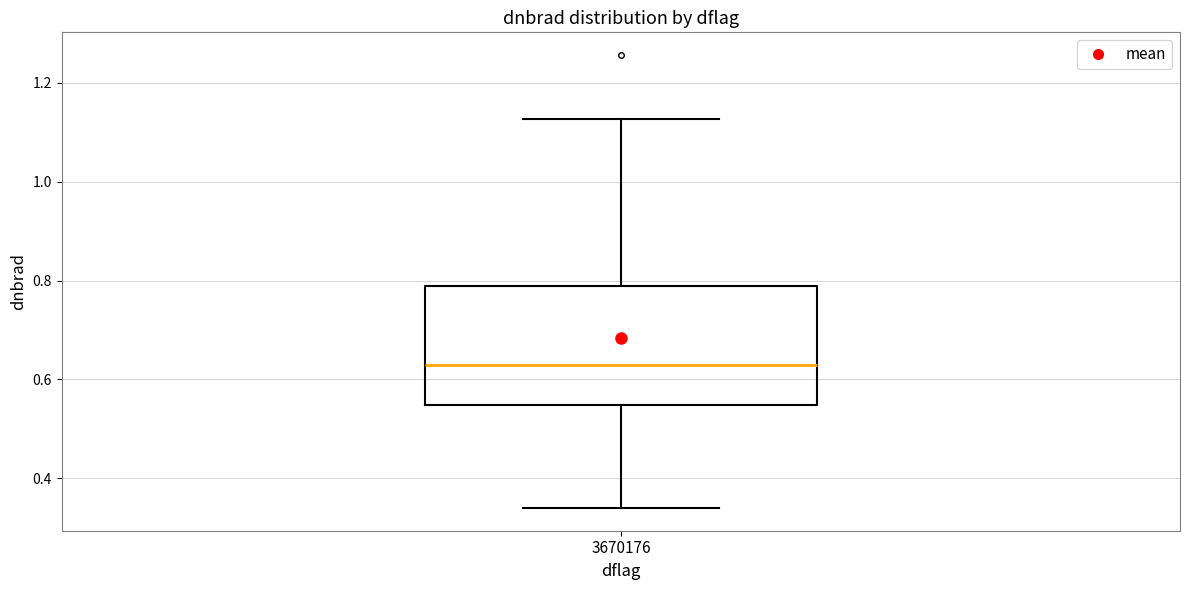

Read this box plot against the y-axis: the position of the median line, the range covered by the box, and the ends of both whiskers. The values are not printed on the chart, so give them approximately, as read against the axis.

median 0.62, box 0.54 to 0.78, whiskers 0.34 to 1.12